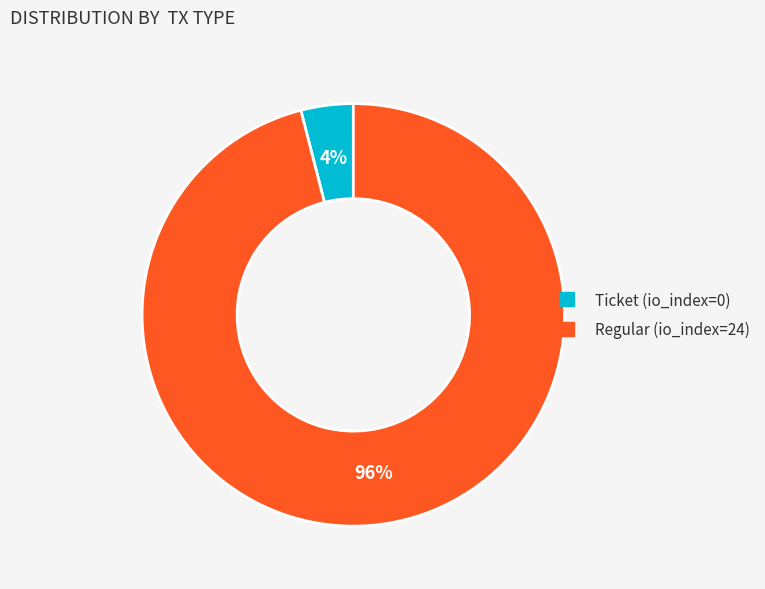

Do Ticket and Regular together represent more than half of the pie?

Yes